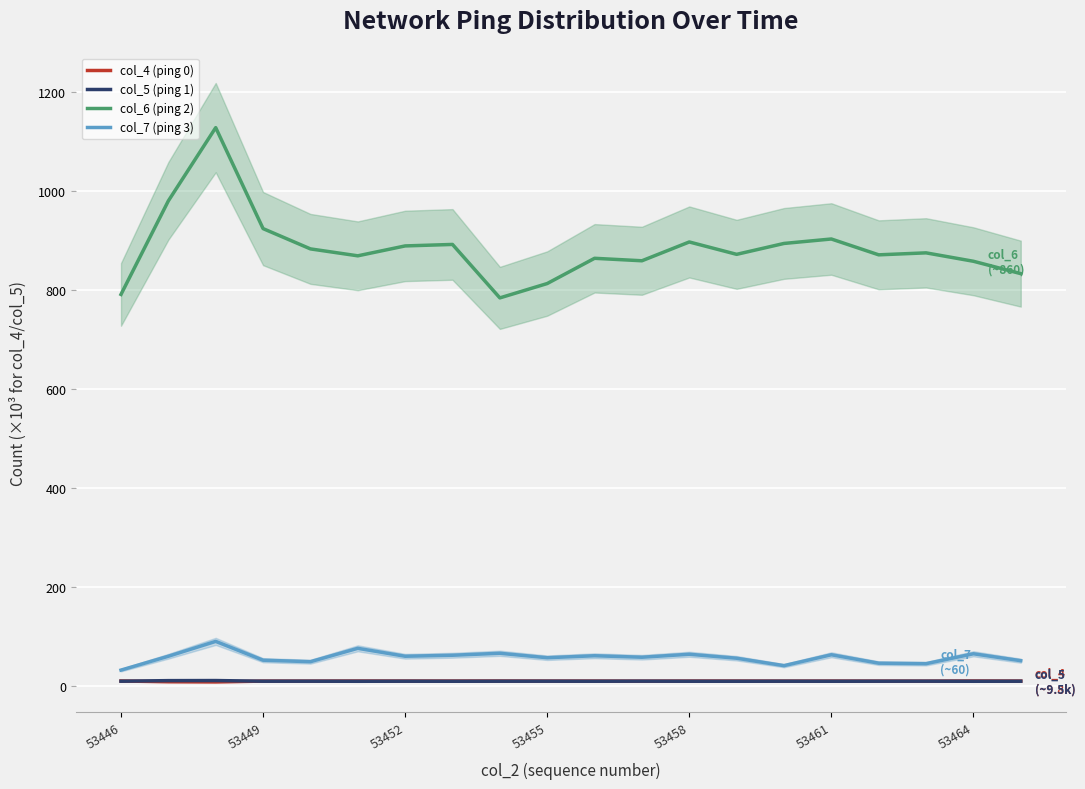

What is the difference between the maximum and minimum values in the col_5 (ping 1) series?

1.5